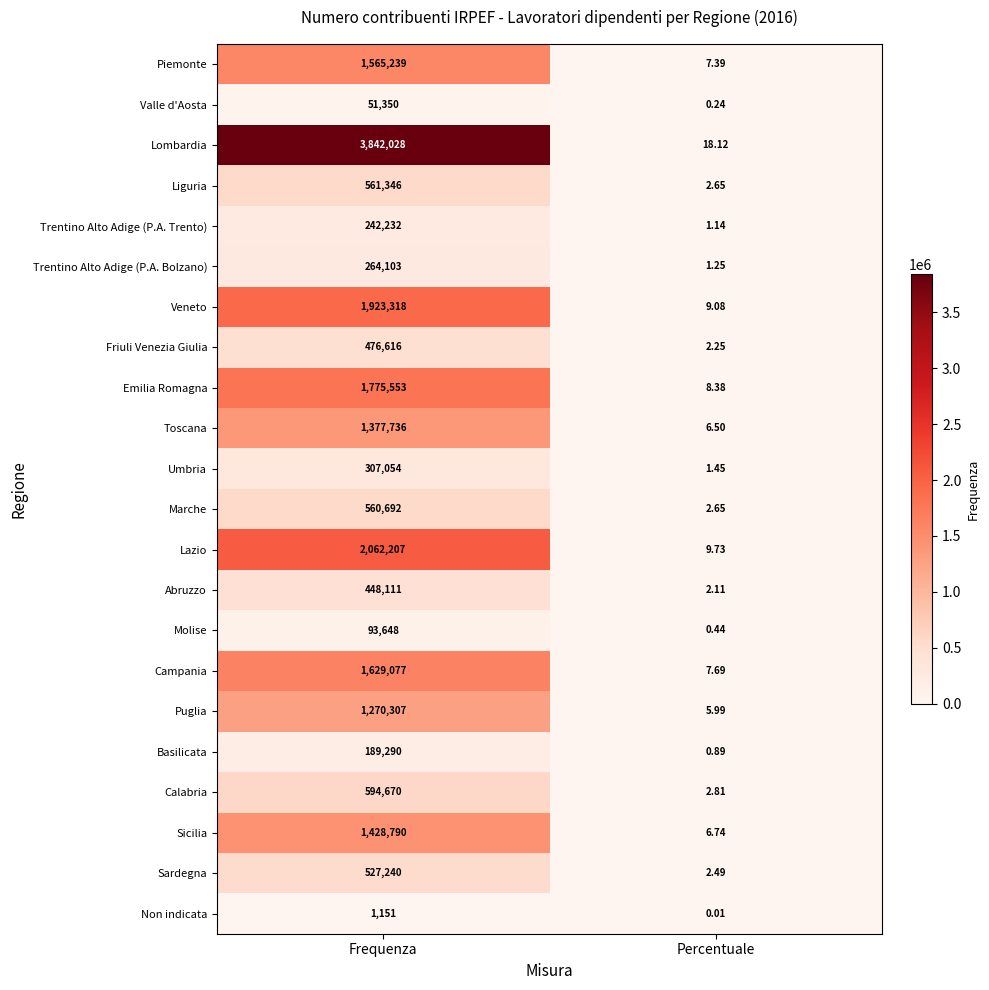

Which series has the largest total across all categories?

Lombardia